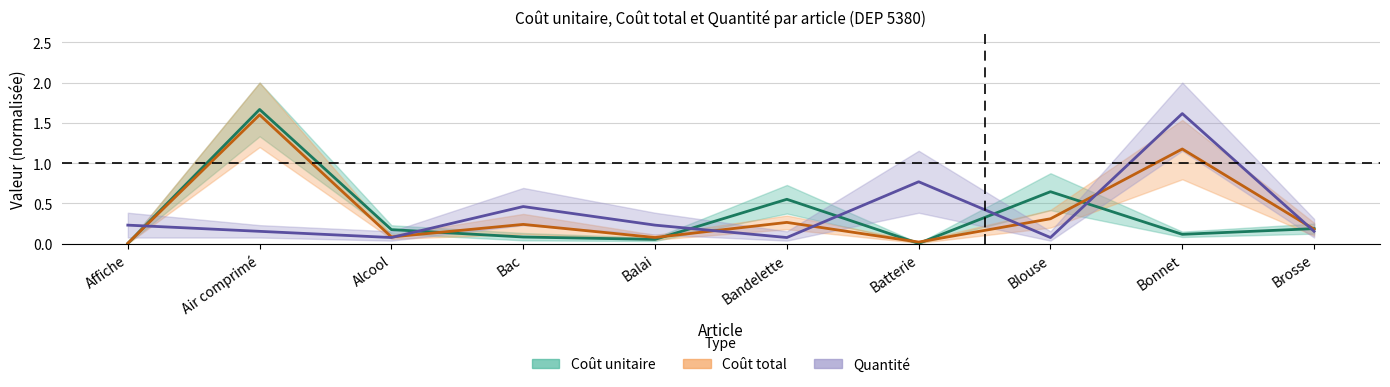

What is the maximum value for Quantité?

1.6